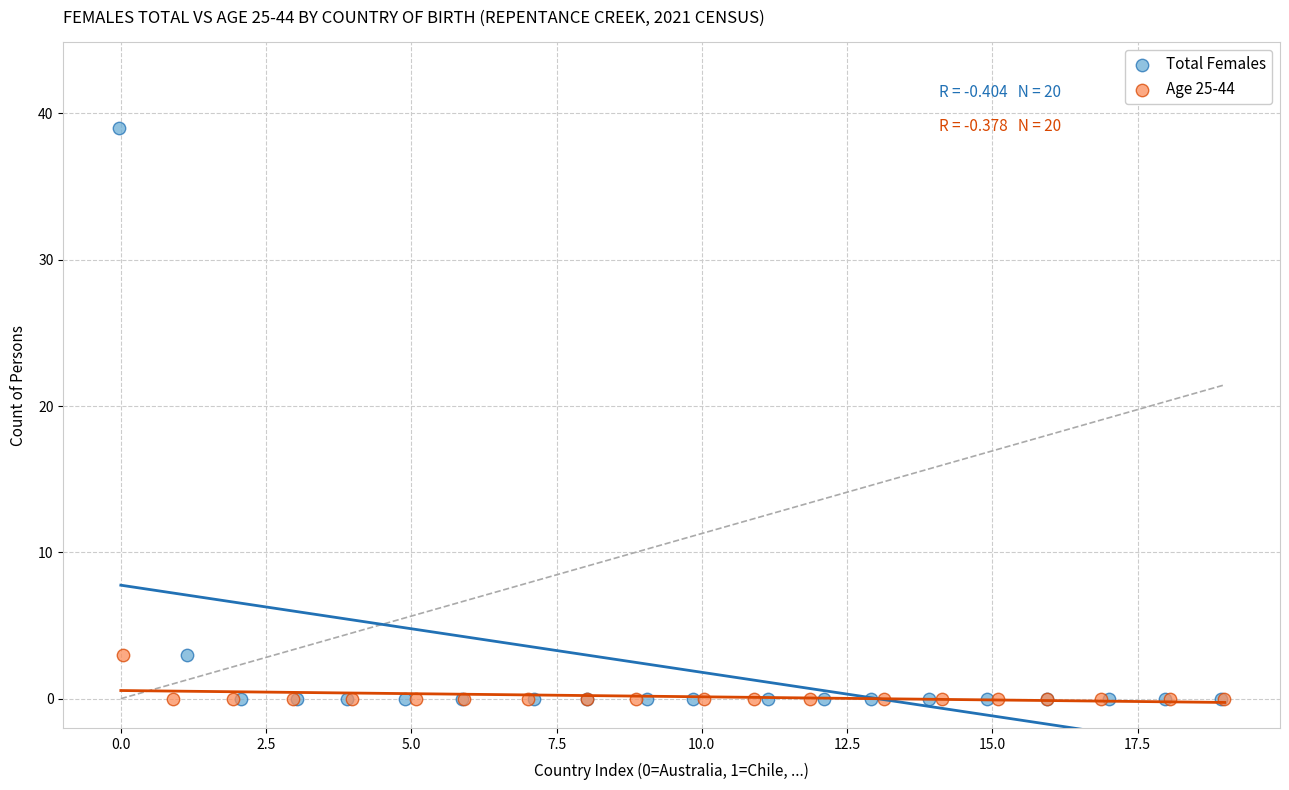

Which series has the widest spread of Y values?

Total Females